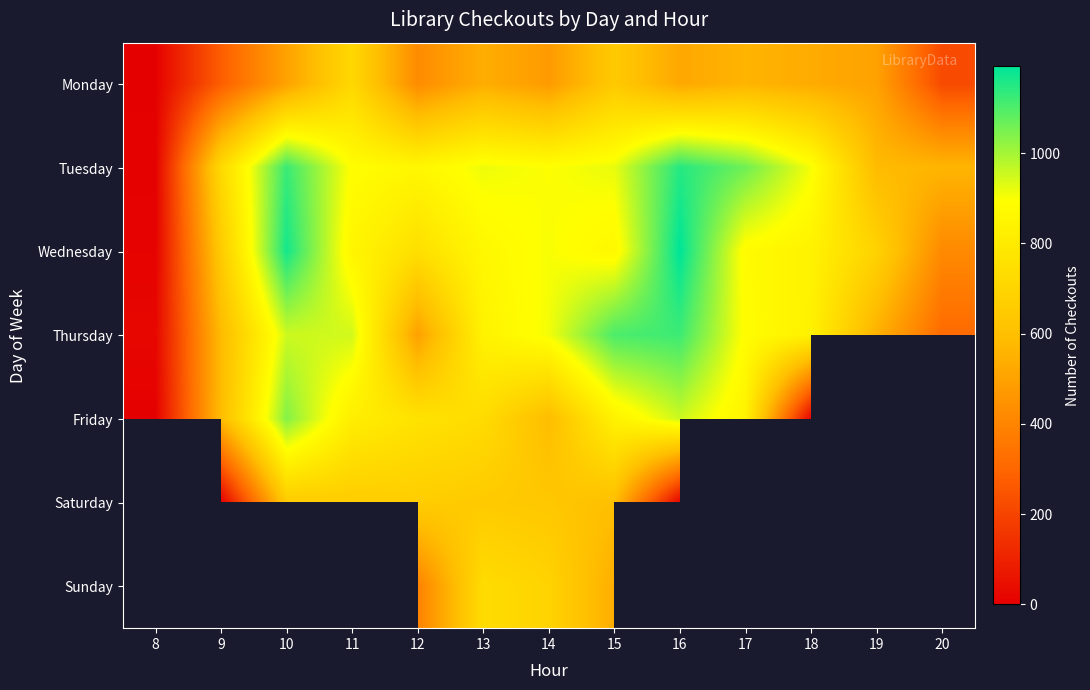

True or false: Monday has a value of 4.0 at 8.

True